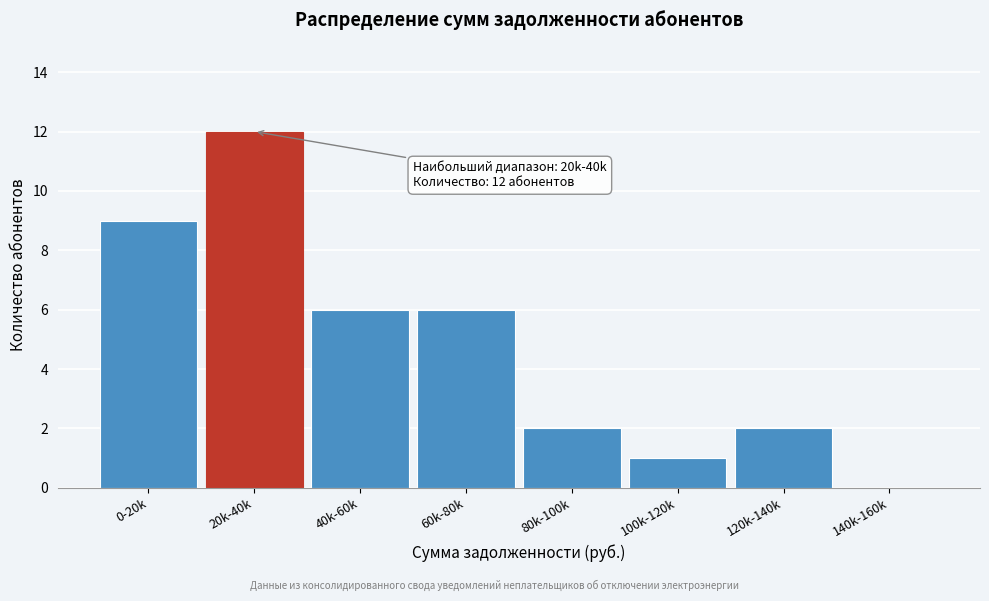

Reading left to right, extract all data points from this chart.

0-20k=9	20k-40k=12	40k-60k=6	60k-80k=6	80k-100k=2	100k-120k=1	120k-140k=2	140k-160k=0